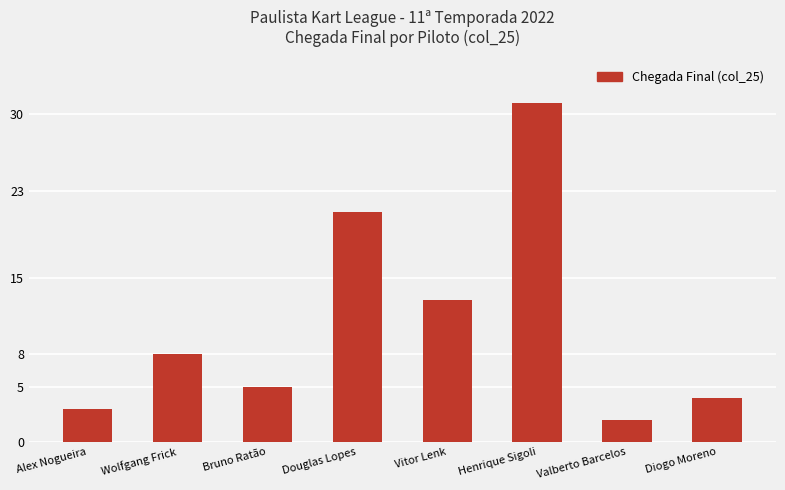

Rank the categories by value from highest to lowest.

Henrique Sigoli, Douglas Lopes, Vitor Lenk, Wolfgang Frick, Bruno Ratão, Diogo Moreno, Alex Nogueira, Valberto Barcelos